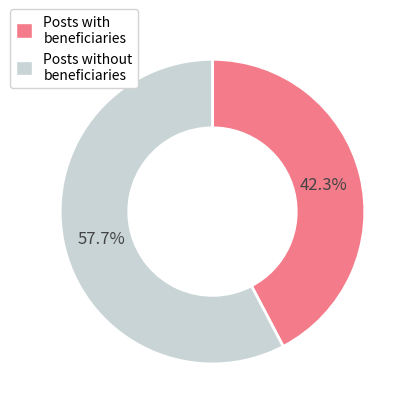

Is there any slice that represents more than half of the pie?

Yes